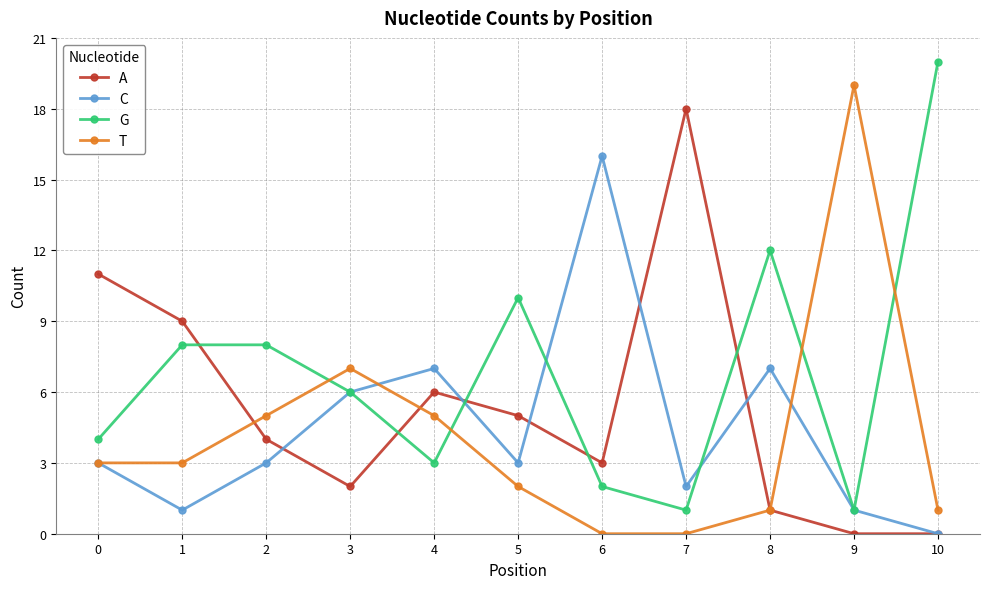

Is the value of C at 8 greater than the value of A at 1?

No